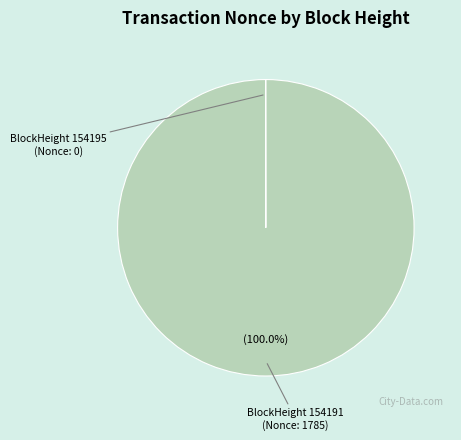

Is there any slice that represents more than half of the pie?

Yes